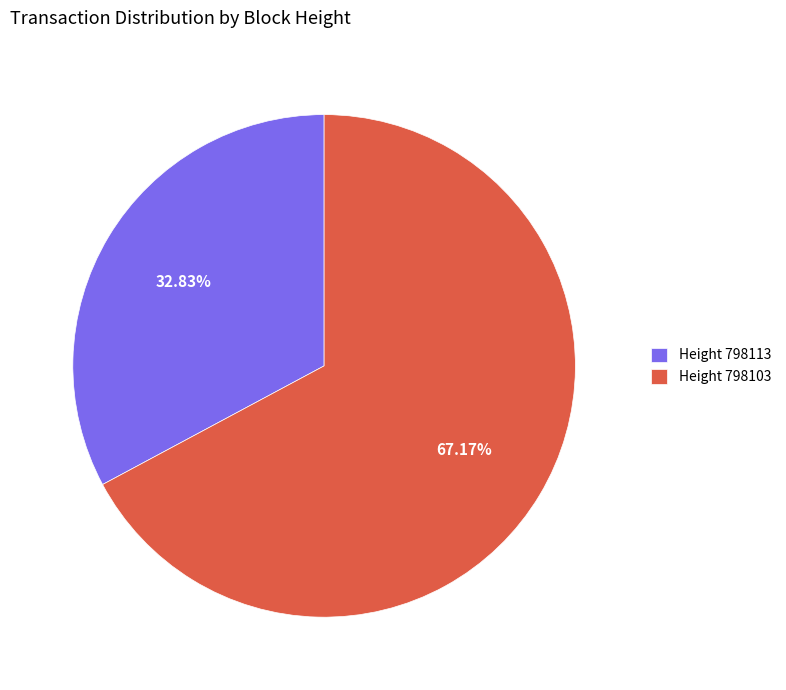

Rank the categories by value from highest to lowest.

Height 798103, Height 798113